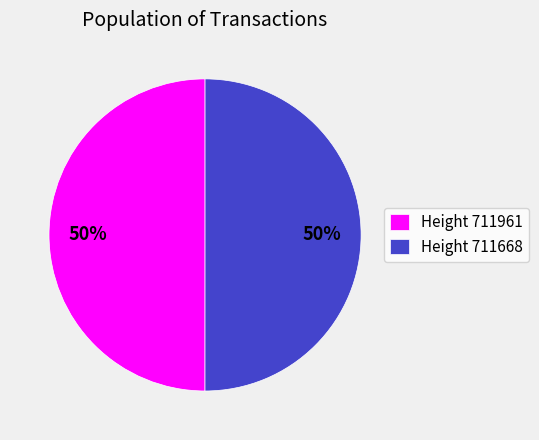

Is the sum of Height 711961 and Height 711668 greater than half?

Yes